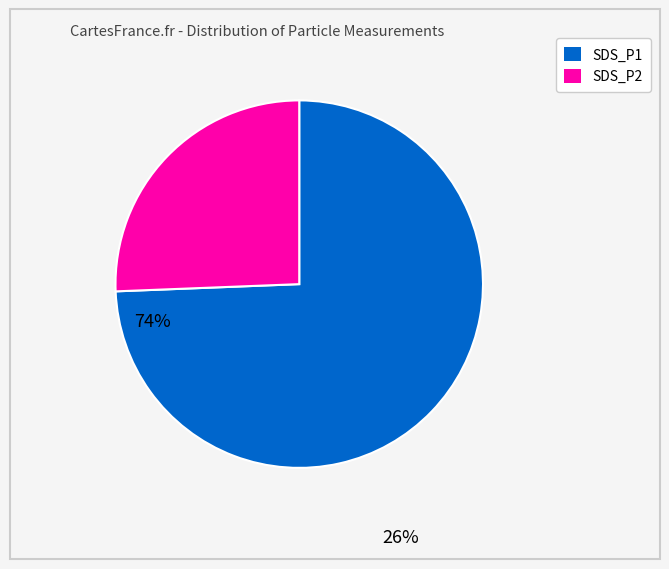

Which has a higher value, SDS_P1 or SDS_P2?

SDS_P1